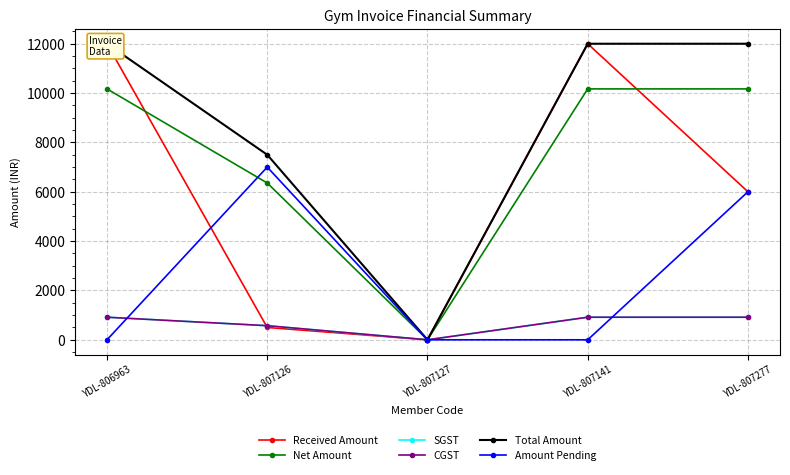

Is this an area chart (filled region under the line)?

No